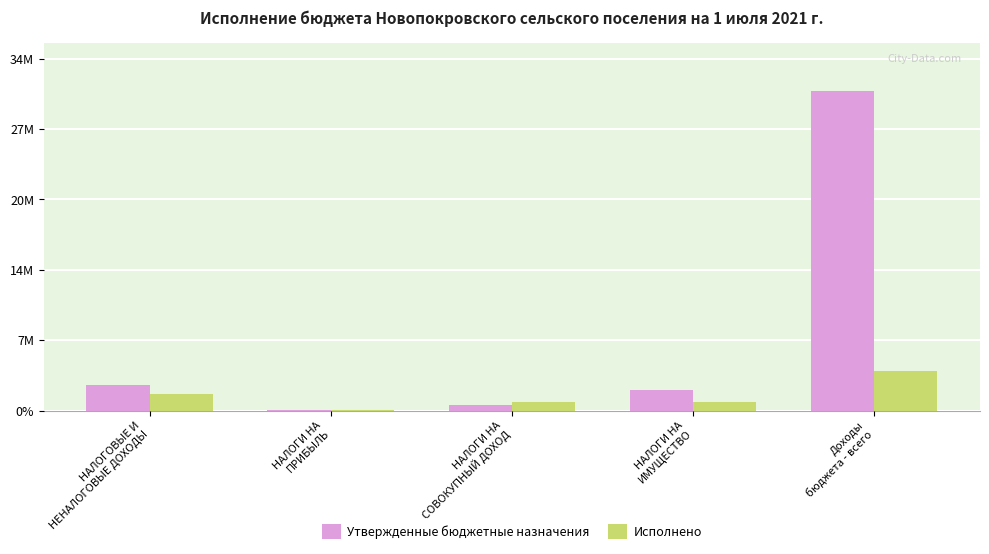

Rank the series by their maximum value, from lowest to highest.

Исполнено, Утвержденные бюджетные назначения